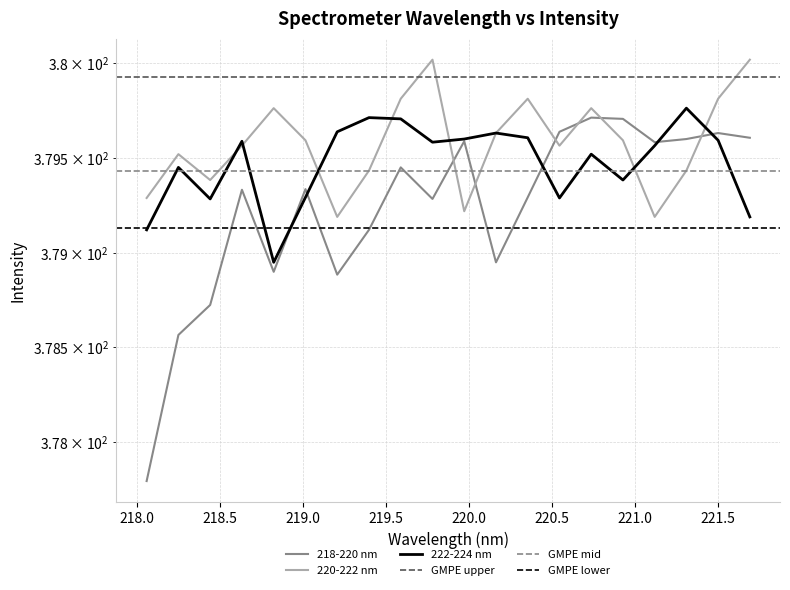

What is the difference between the 218-220 nm values at 219.3979 and 218.6332?

0.2